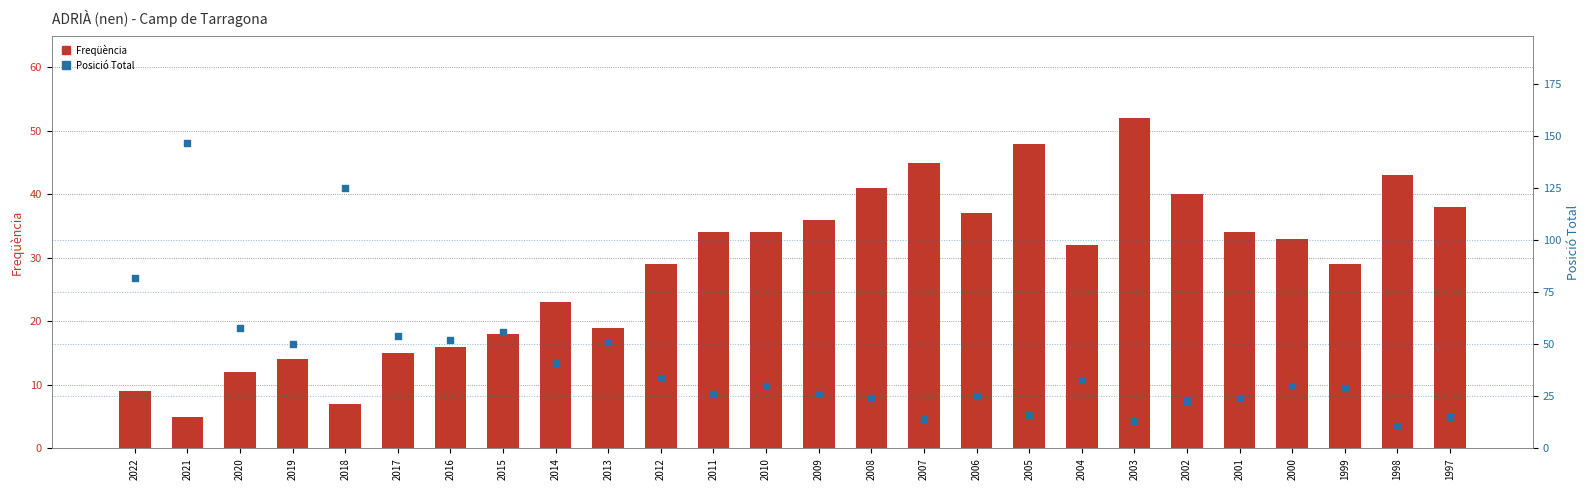

Is the value of Posició Total at 2016 greater than the value of Freqüència at 2015?

Yes